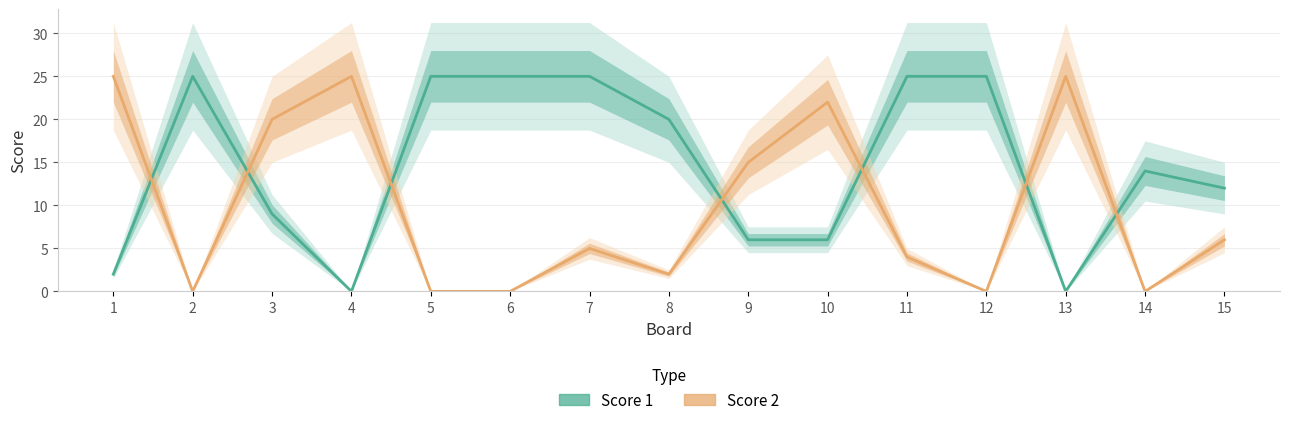

The value of Score 1 at 7 is 34. True or false?

False